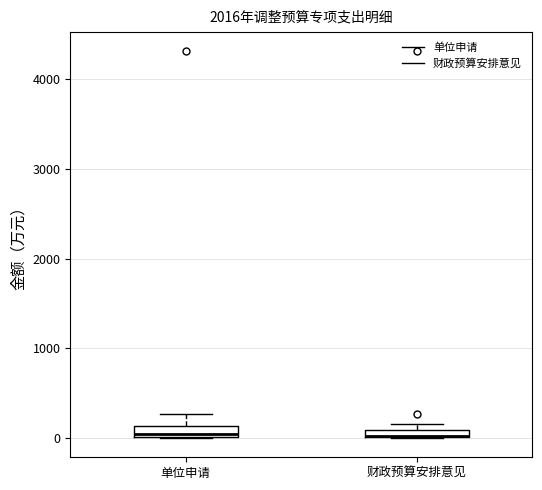

Where does the upper whisker of the box for 单位申请 end on the y-axis? The values are not printed on the chart, so give them approximately, as read against the axis.

300